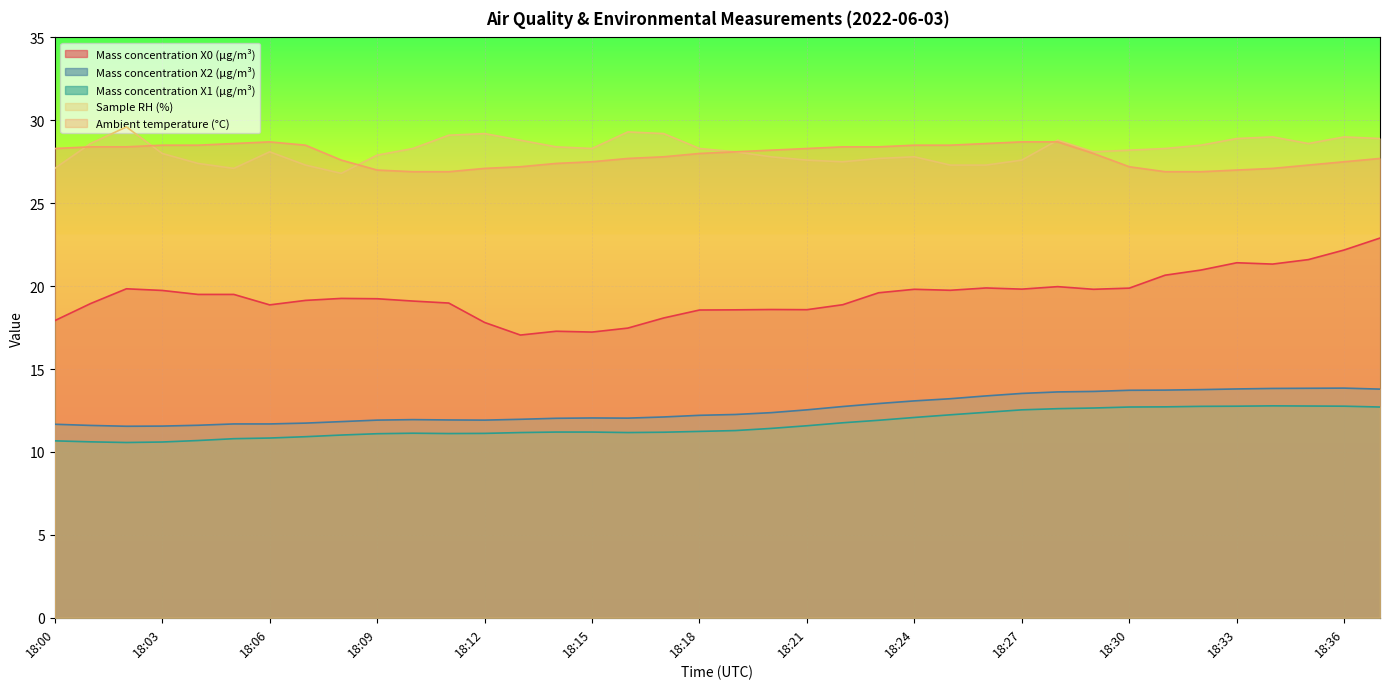

What is the difference between the maximum and second lowest values in the Ambient temperature (°C) series?

1.8